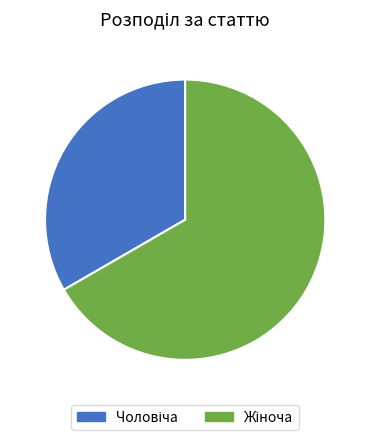

Is there a majority slice in this chart?

Yes